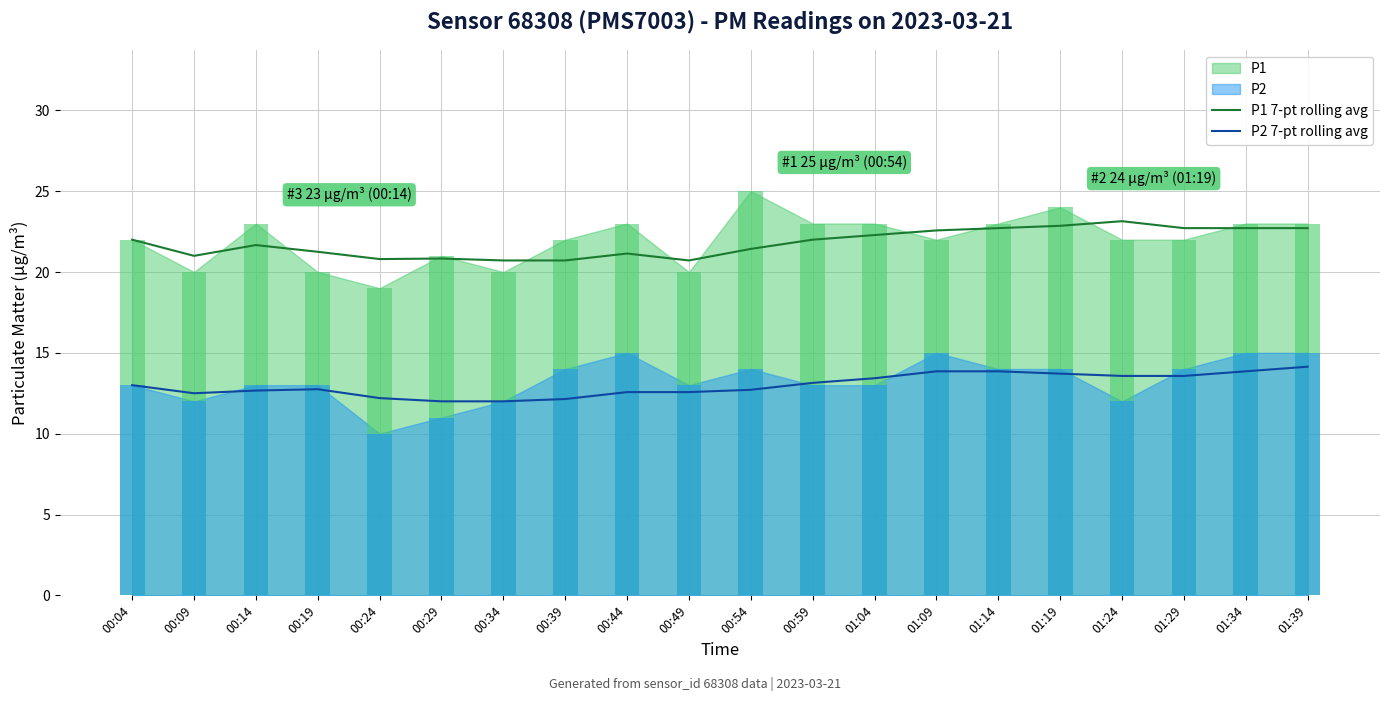

What is the spread (max minus min) of values at 01:09?

8.7